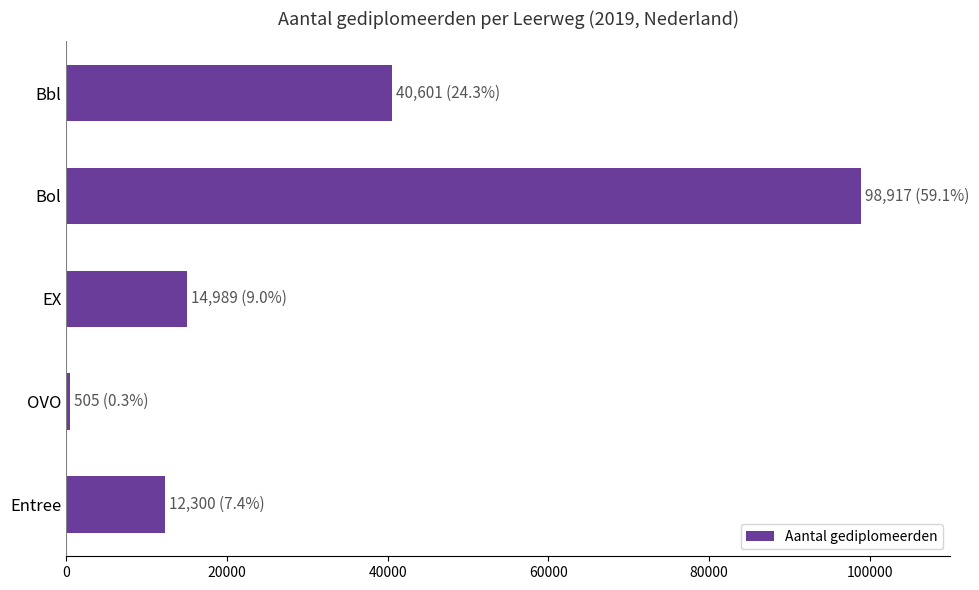

Reading top to bottom, transcribe all the data shown in this chart.

40601	98917	14989	505	12300